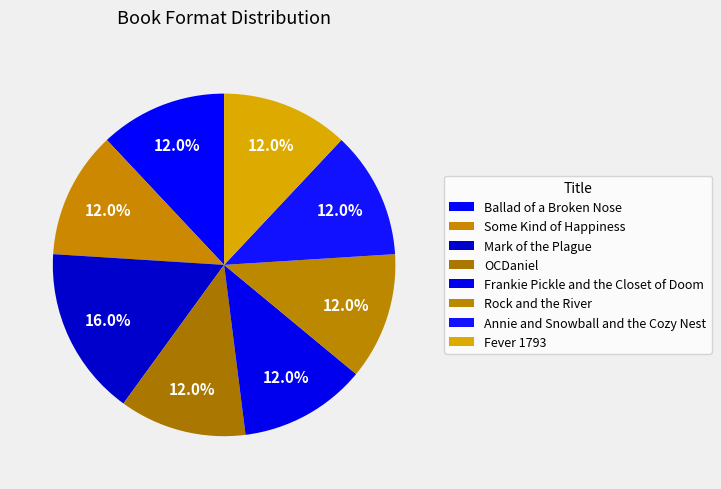

To the nearest percent, what portion does Ballad of a Broken Nose represent?

12%